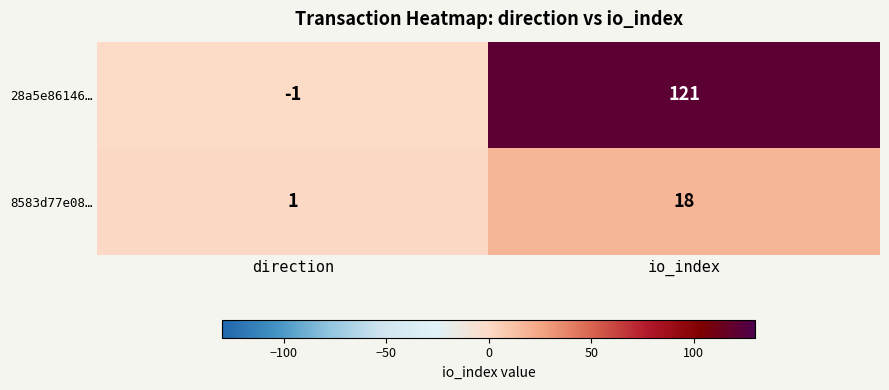

What is the difference between the maximum and minimum values in the 8583d77e08… series?

17